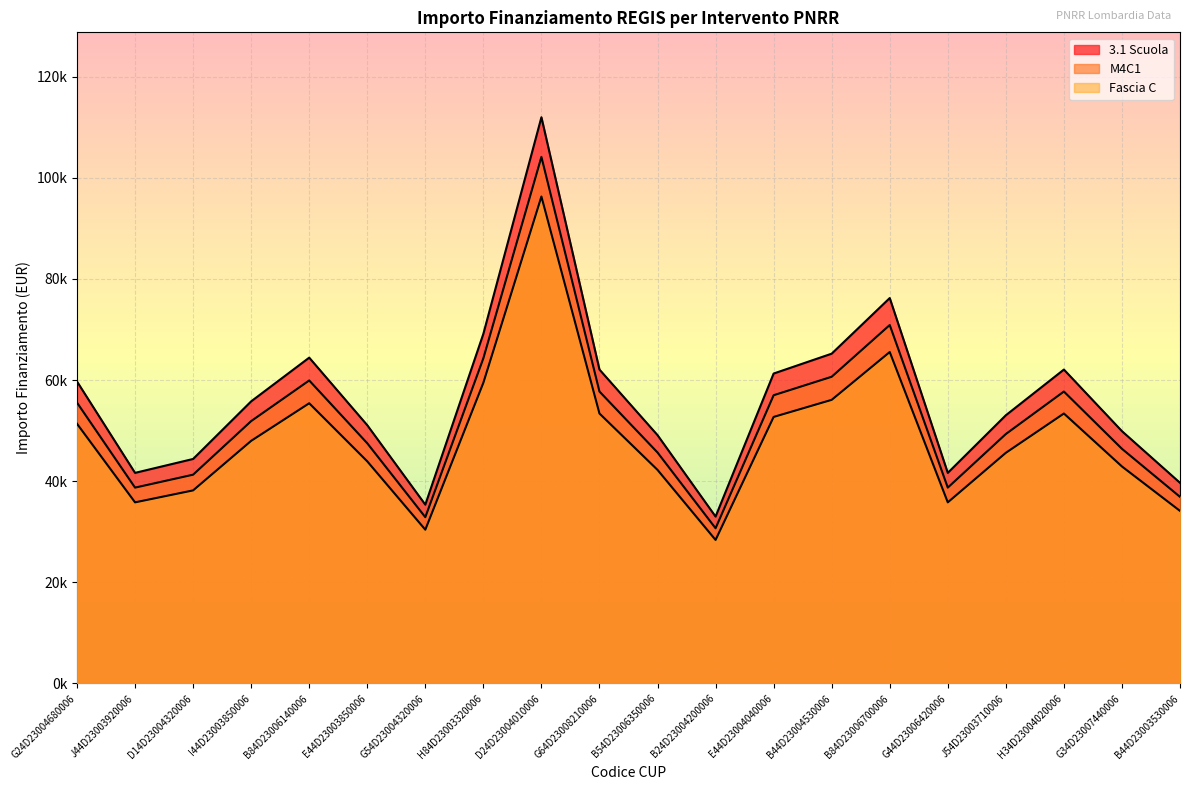

The value of Fascia C at G54D23004320006 is 45581.7. True or false?

False